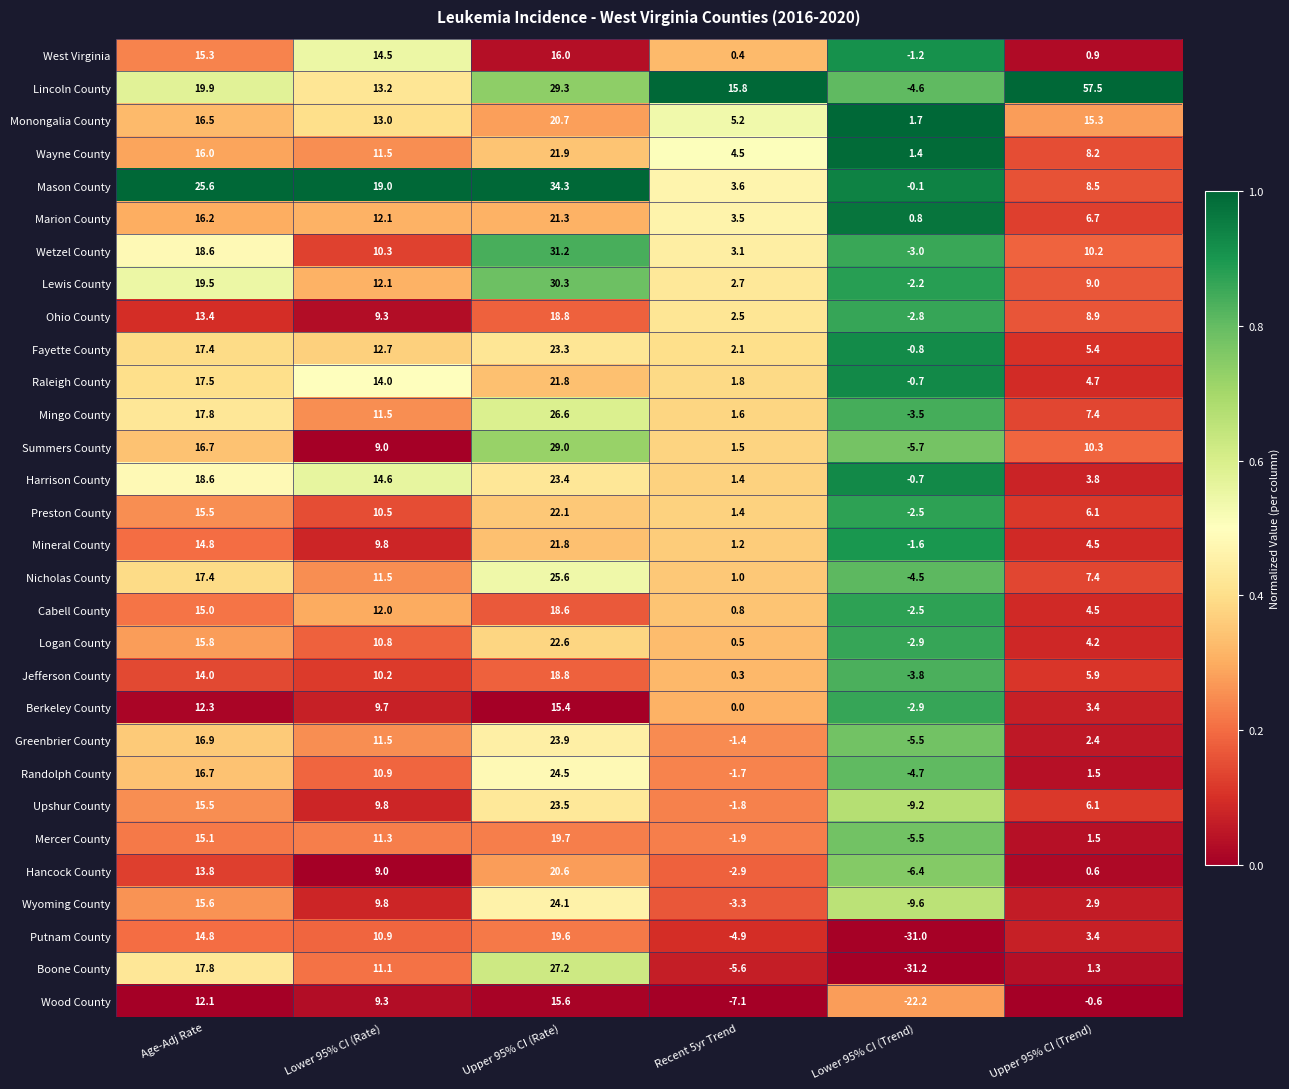

True or false: Mingo County has a value of 29.5 at Age-Adj Rate.

False